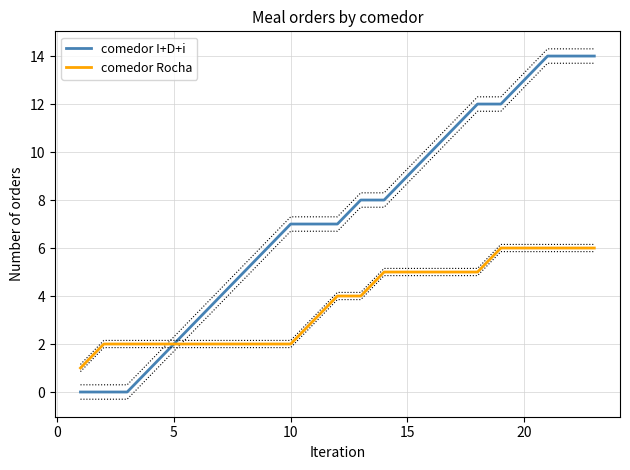

How many values in the comedor Rocha series are below 4?

11